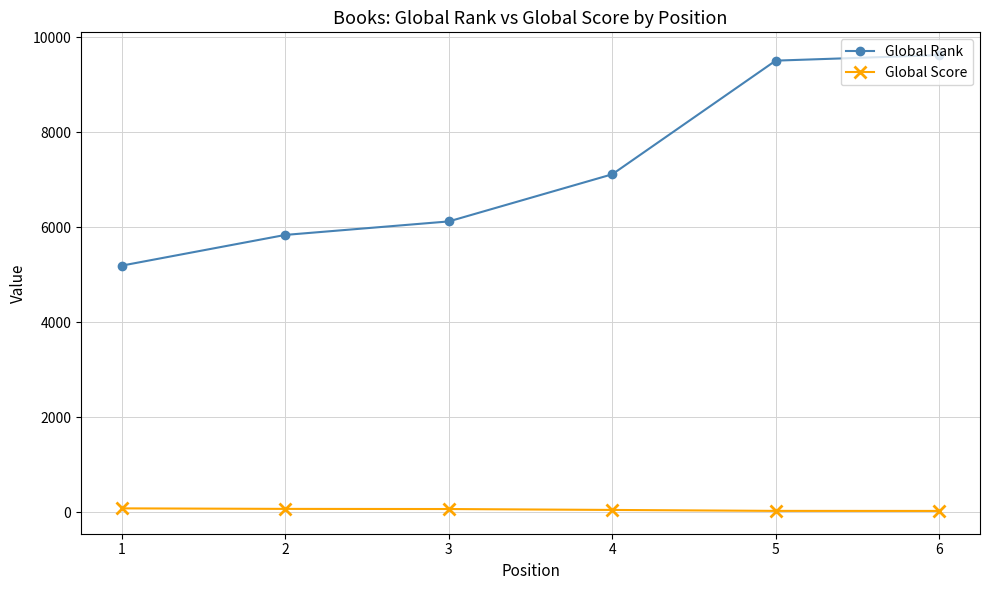

The Global Rank series shows 7112 at 4. True or false?

True